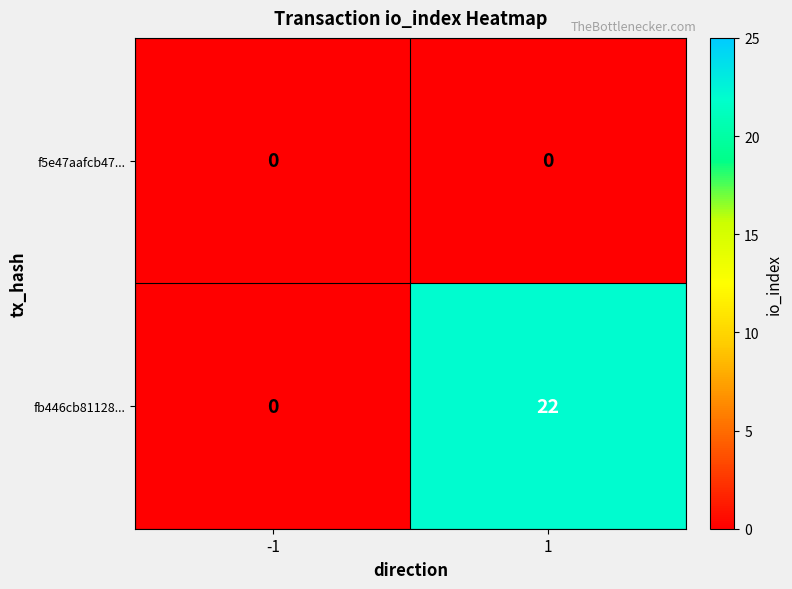

Reading left to right, transcribe all the data shown in this chart.

f5e47aafcb47...: 0	0
fb446cb81128...: 0	22